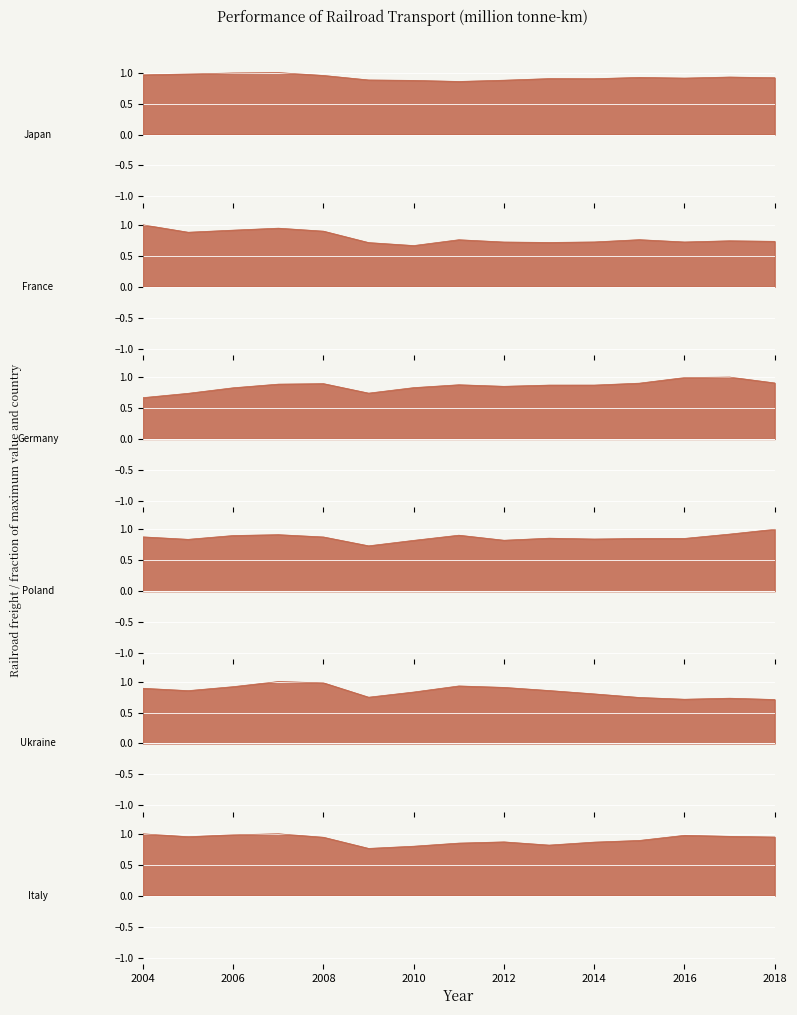

Rank the series at 2007 from highest to lowest value.

Japan, Ukraine, Italy, France, Poland, Germany